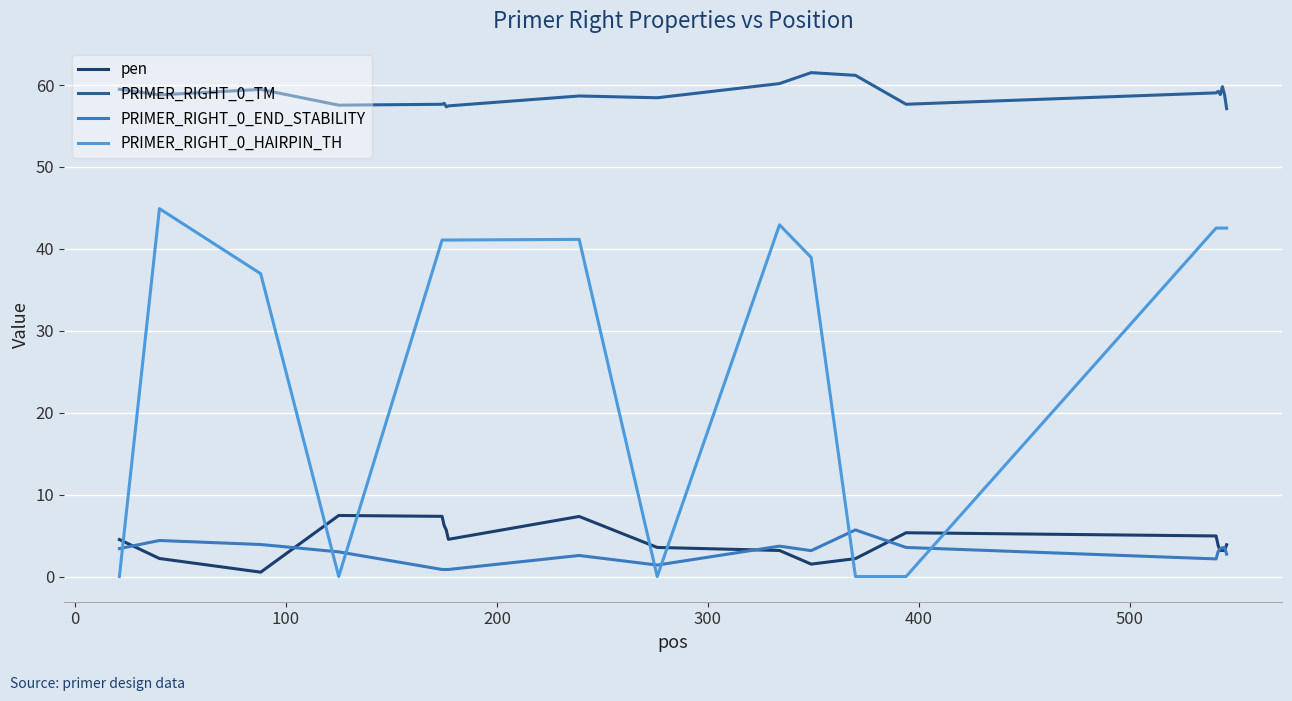

Which series has the largest total across all categories?

PRIMER_RIGHT_0_TM